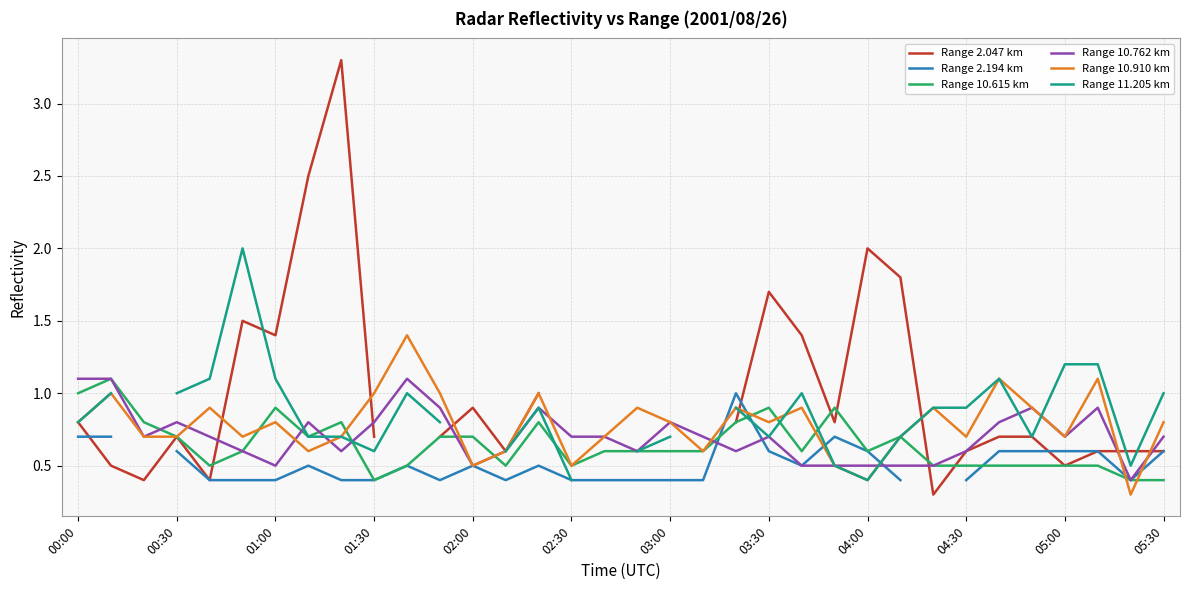

Which series has the widest spread of values?

Range 2.047 km